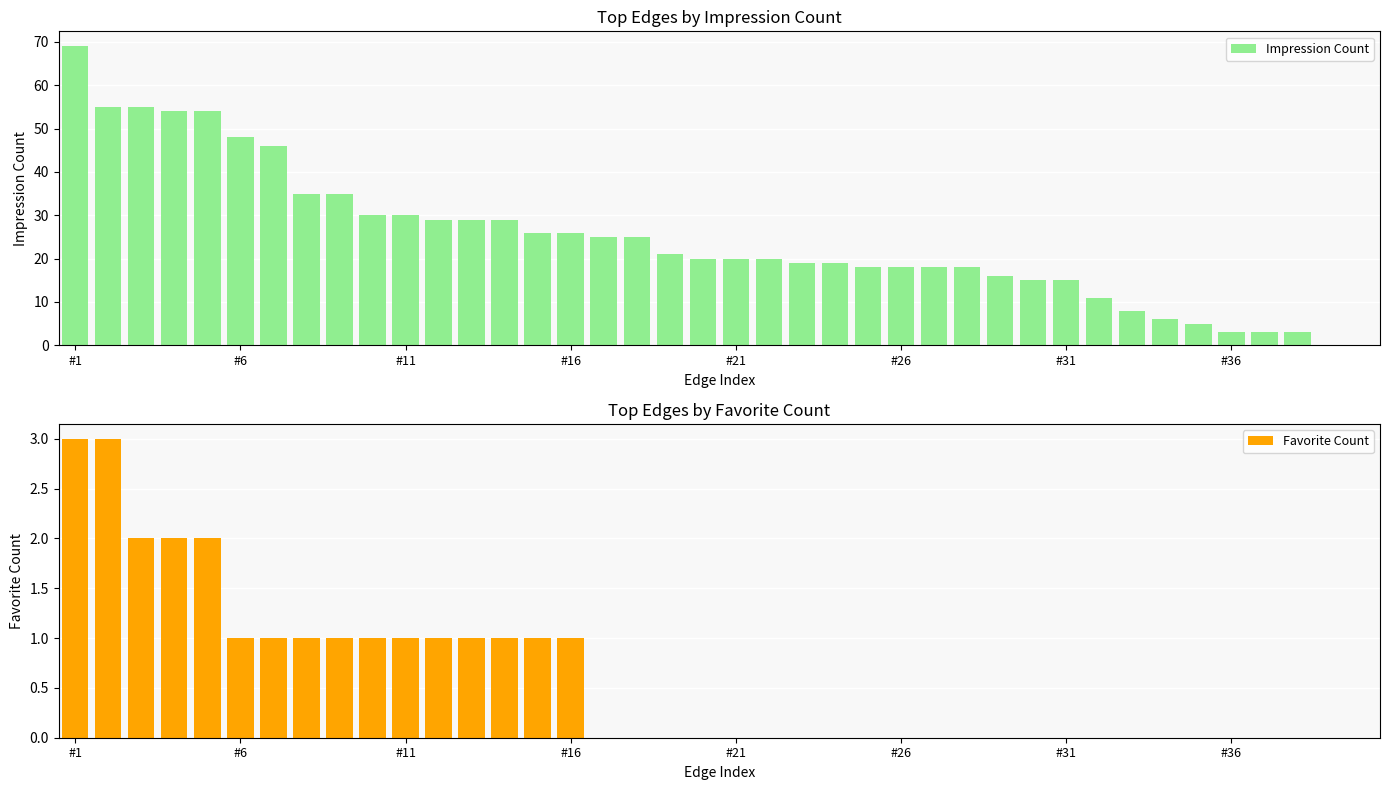

Reading right to left, transcribe all the data shown in this chart.

Impression Count: 0	0	3	3	3	5	6	8	11	15	15	16	18	18	18	18	19	19	20	20	20	21	25	25	26	26	29	29	29	30	30	35	35	46	48	54	54	55	55	69
Favorite Count: 0	0	0	0	0	0	0	0	0	0	0	0	0	0	0	0	0	0	0	0	0	0	0	0	1	1	1	1	1	1	1	1	1	1	1	2	2	2	3	3